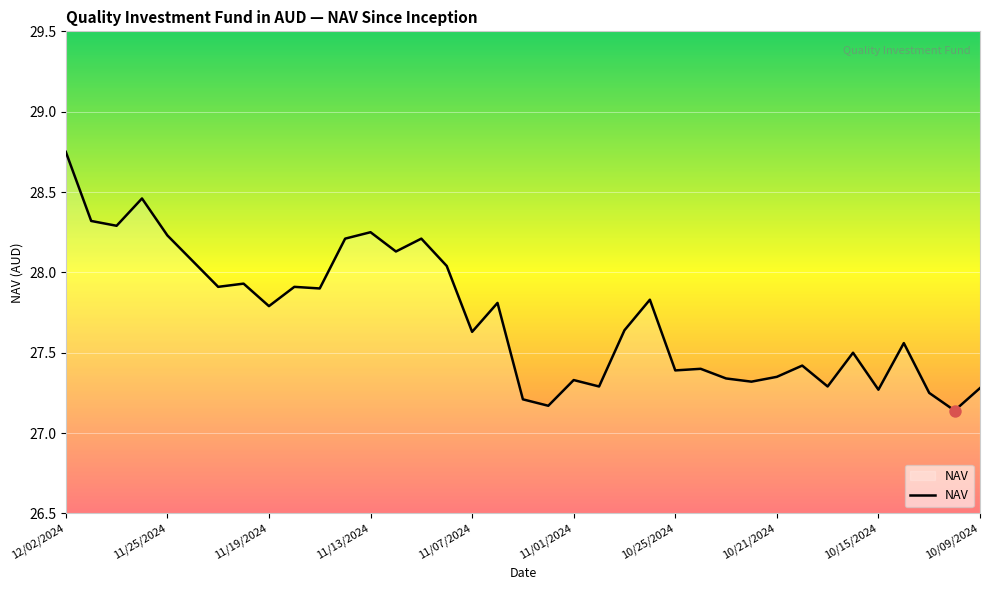

What is the difference between the maximum and minimum values?

1.6